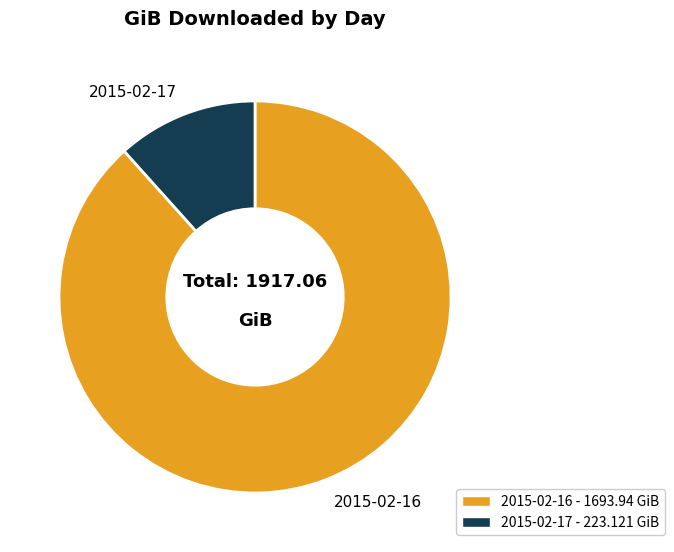

Is there any slice that represents more than half of the pie?

Yes